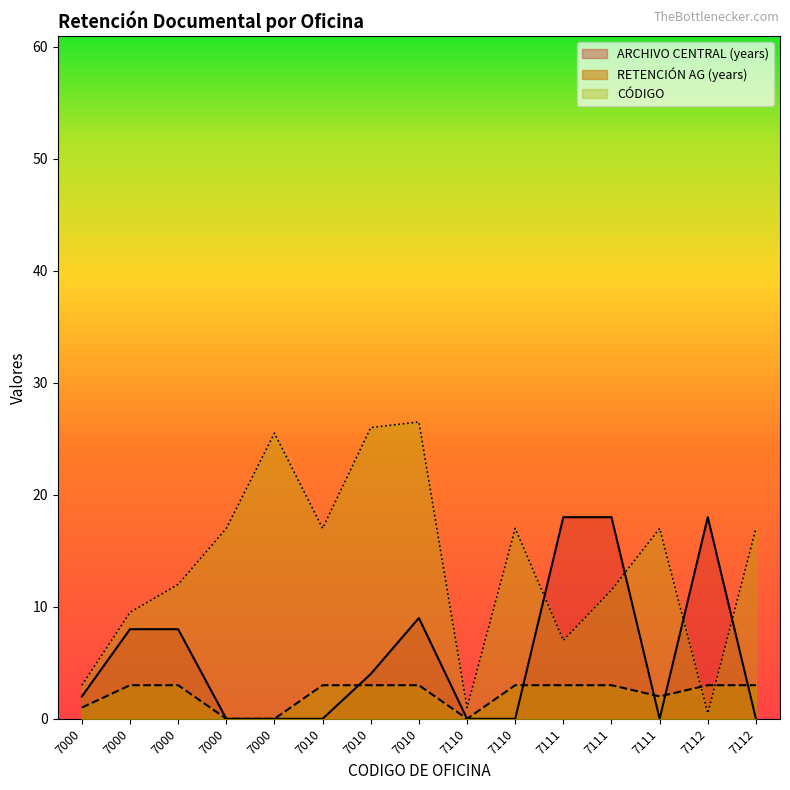

How many lines are shown in the chart?

3